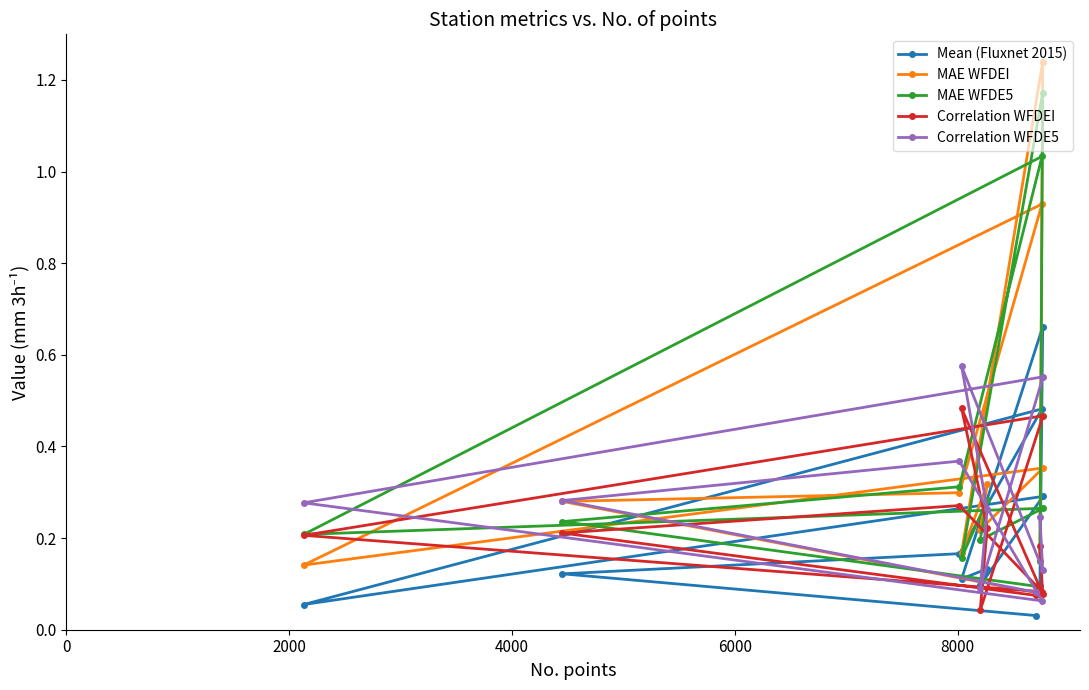

Rank the series by their maximum value, from lowest to highest.

Correlation WFDEI, Correlation WFDE5, Mean (Fluxnet 2015), MAE WFDE5, MAE WFDEI